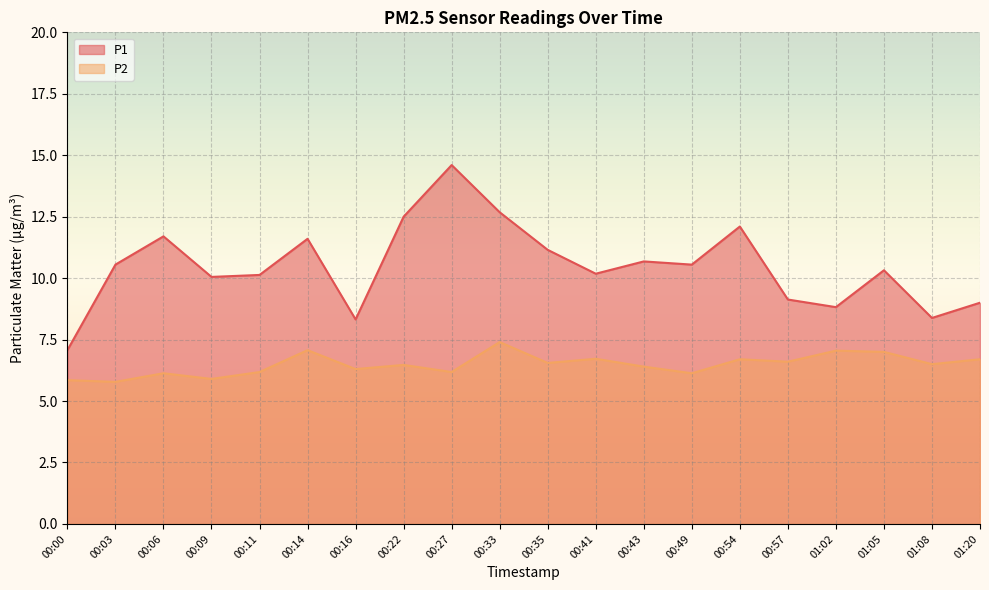

List the series in order of their peak value, lowest first.

P2, P1